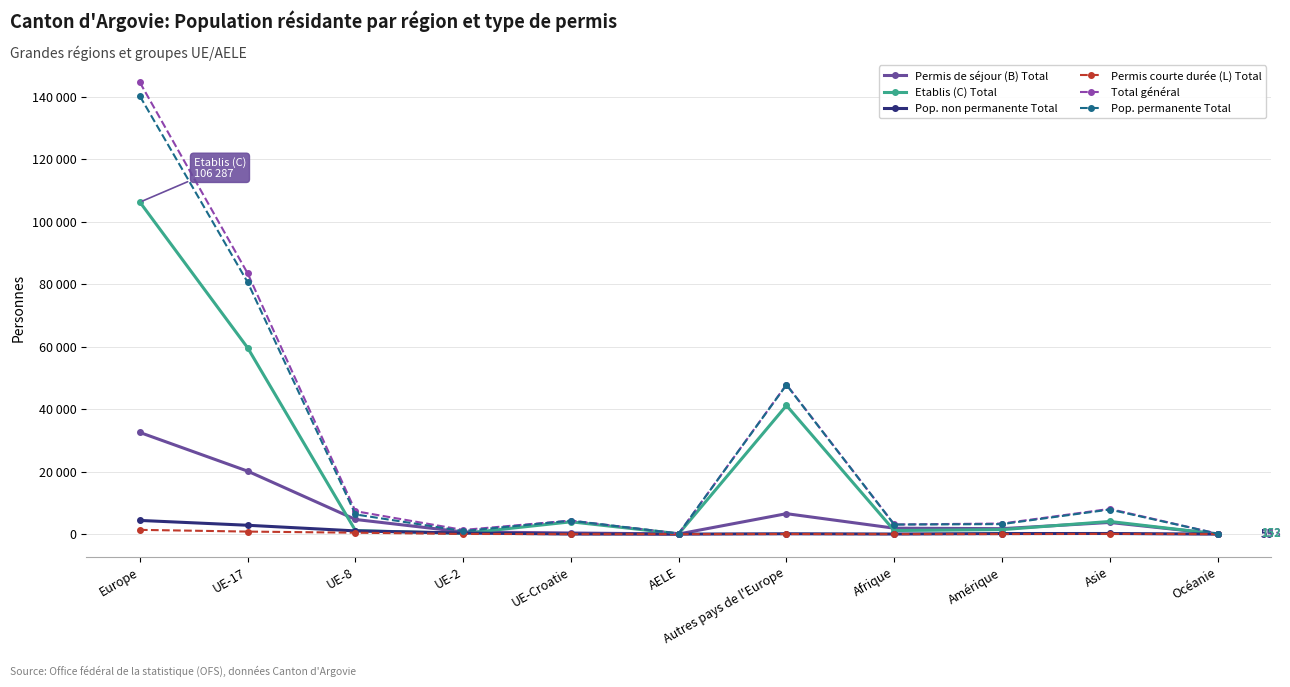

What are all the series names shown in the legend?

Permis de séjour (B) Total, Etablis (C) Total, Pop. non permanente Total, Permis courte durée (L) Total, Total général, Pop. permanente Total